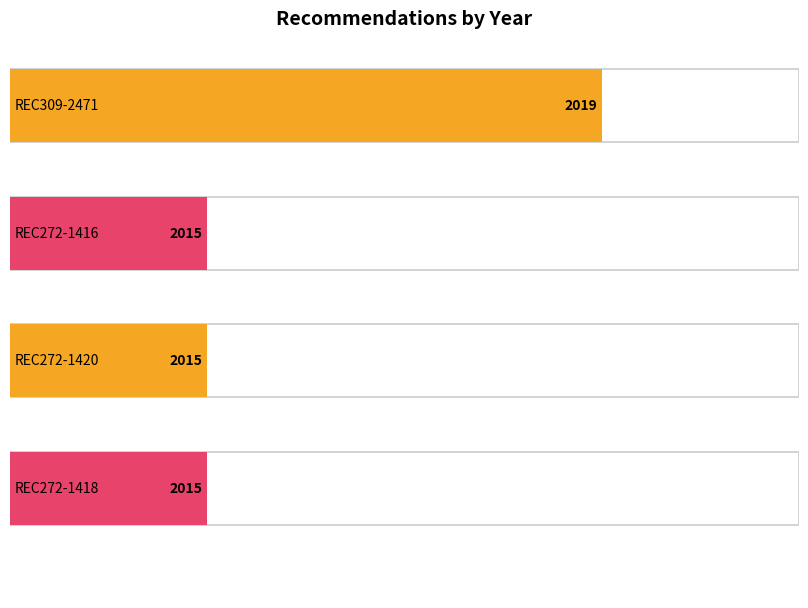

List the labels in order of value, largest first.

REC309-2471, REC272-1416, REC272-1420, REC272-1418